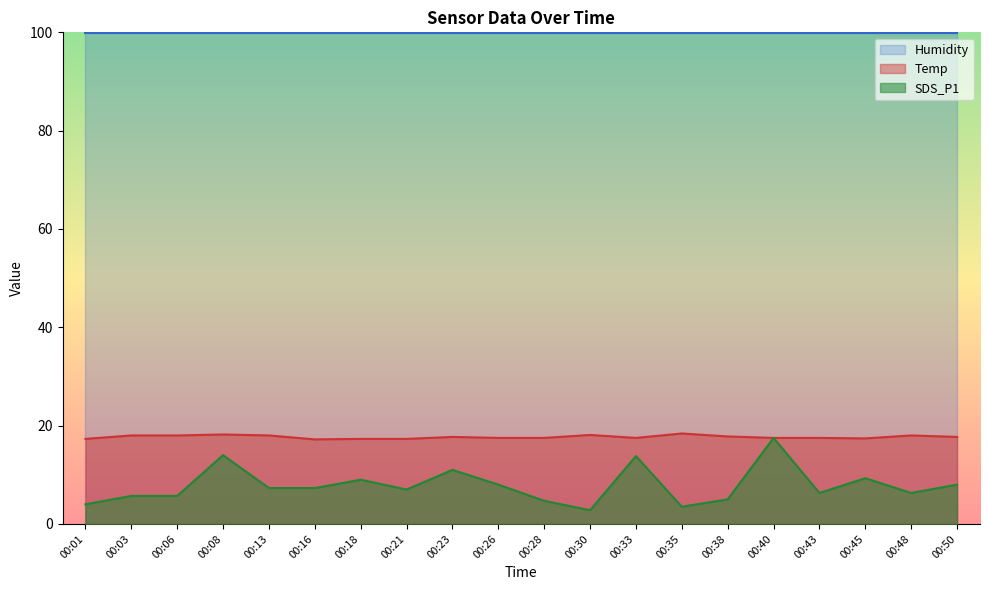

True or false: Humidity and SDS_P1 intersect in this chart.

False